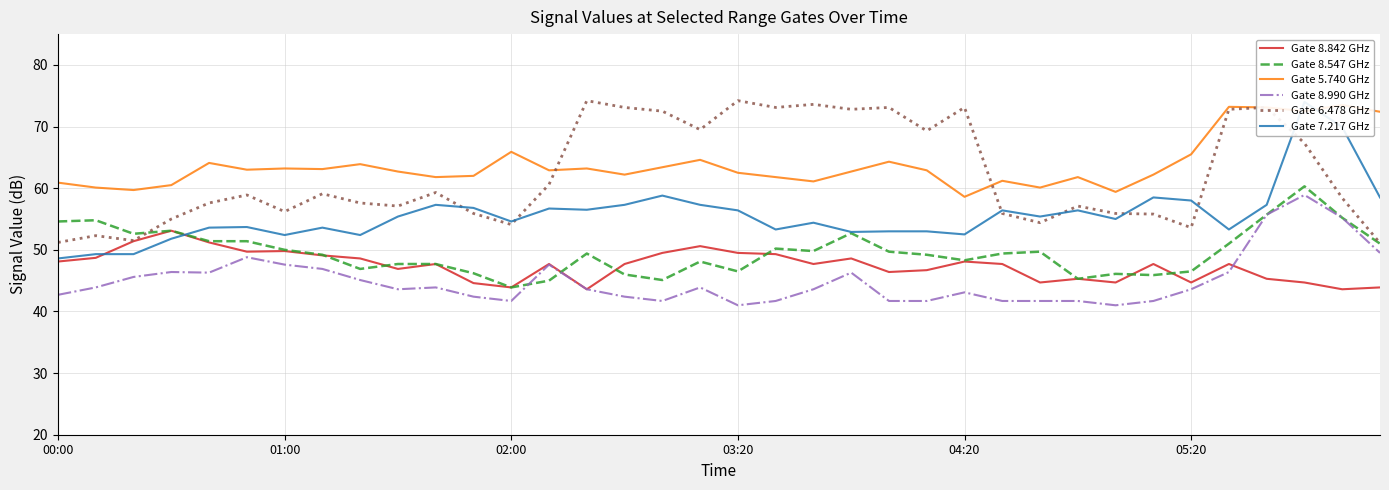

Between 9 and 19, which series saw the biggest shift?

Gate 6.478 GHz